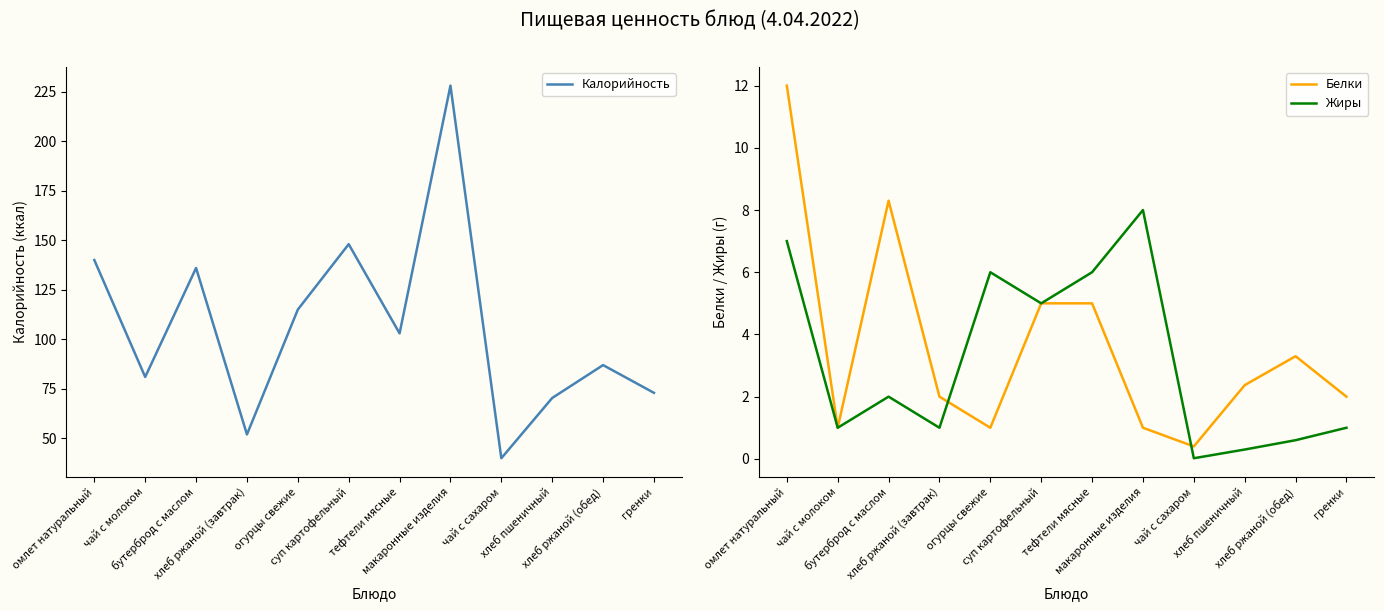

What is the difference between the Калорийность values at омлет натуральный and суп картофельный?

8.0